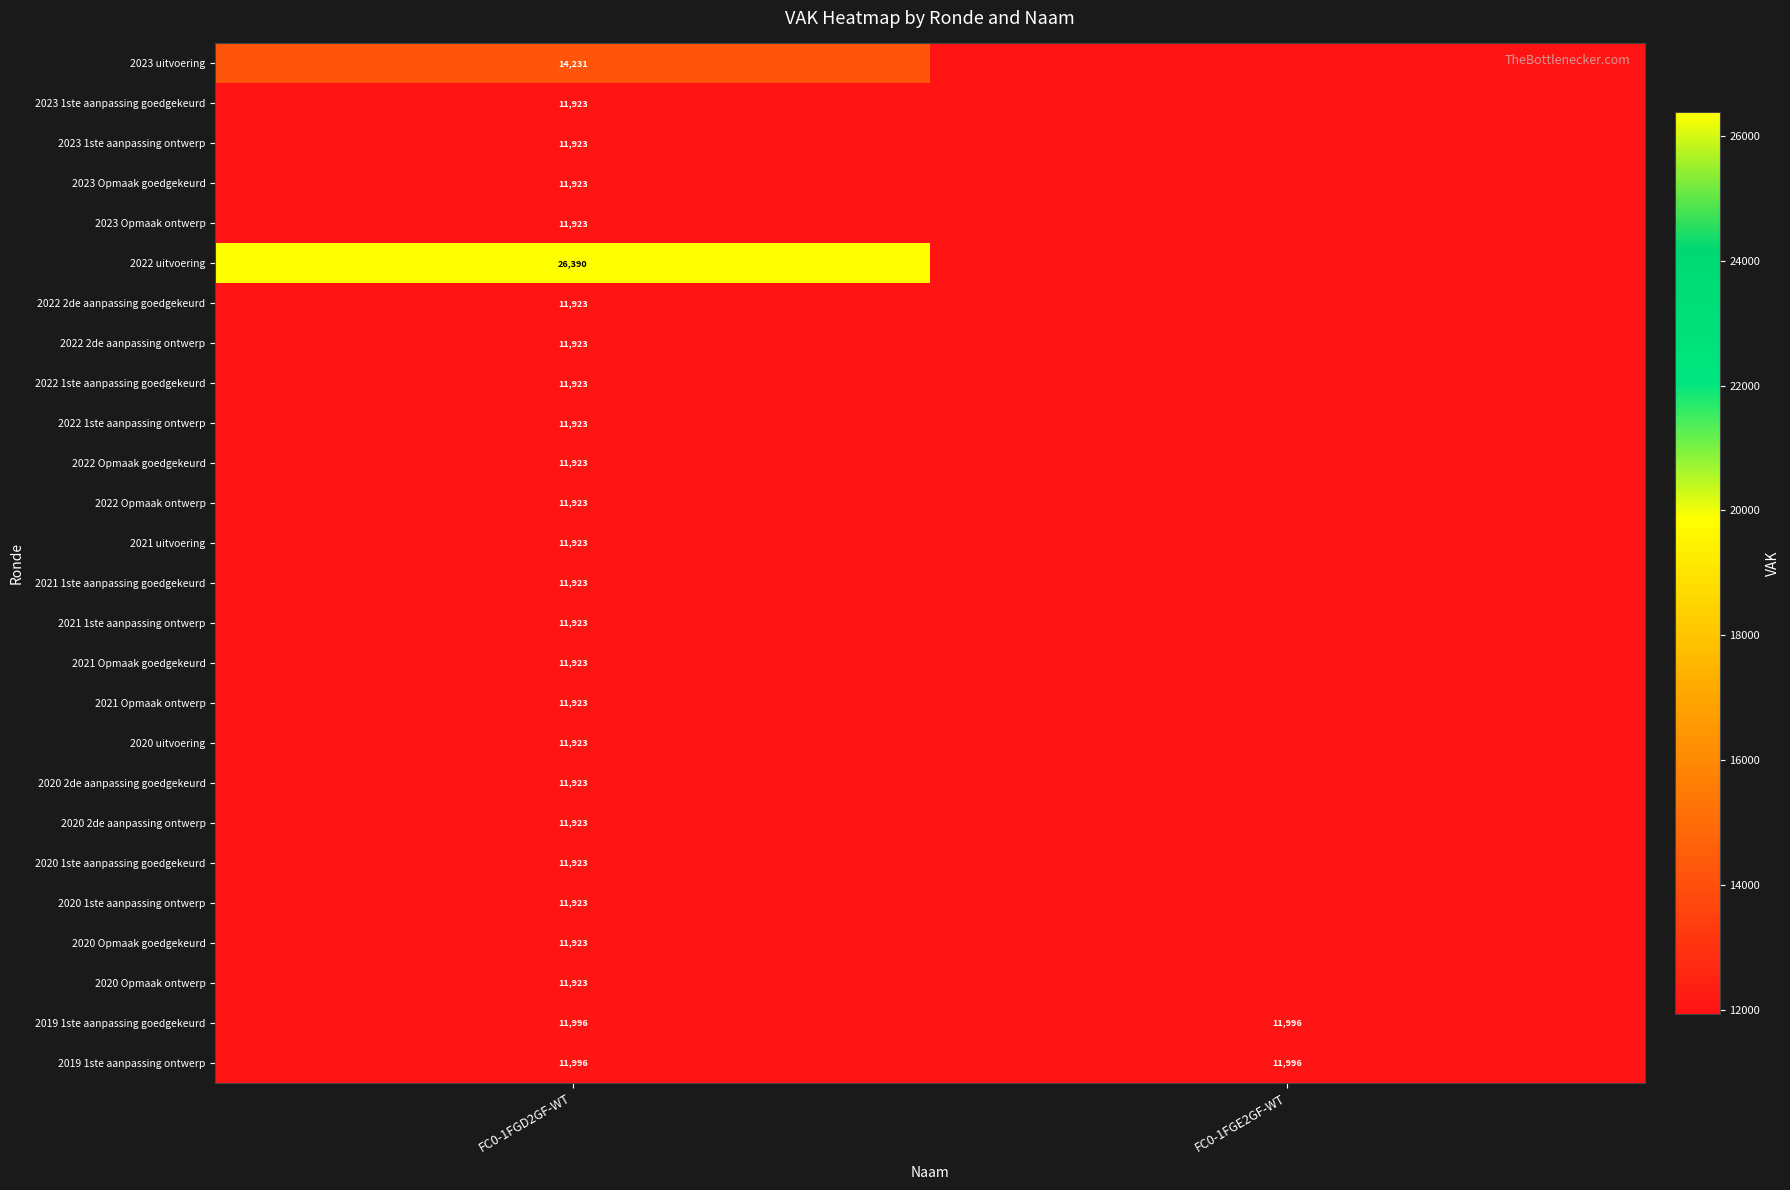

What is the difference between the highest and lowest values at FC0-1FGD2GF-WT?

14467